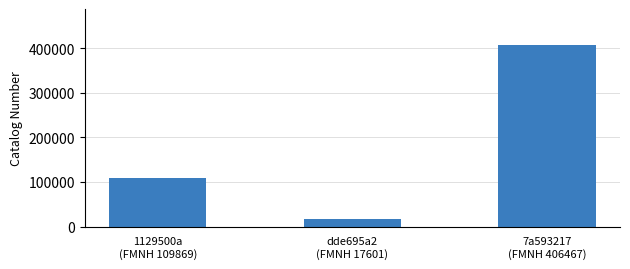

Is it true that the value at 7a593217
(FMNH 406467) is 152249?

False